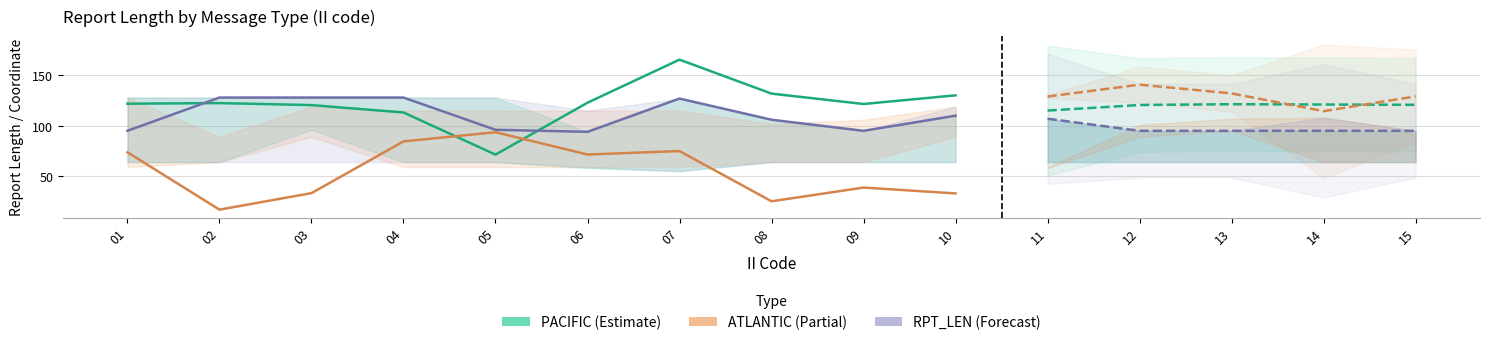

True or false: RPT_LEN (Forecast) and PACIFIC (Estimate) cross at least once.

True